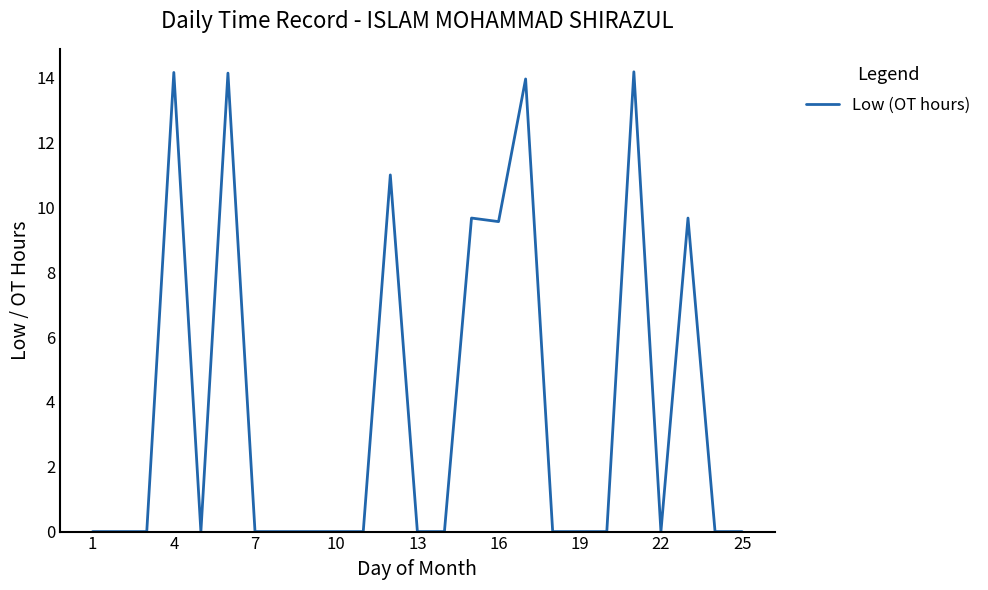

What is the greatest value displayed?

14.2